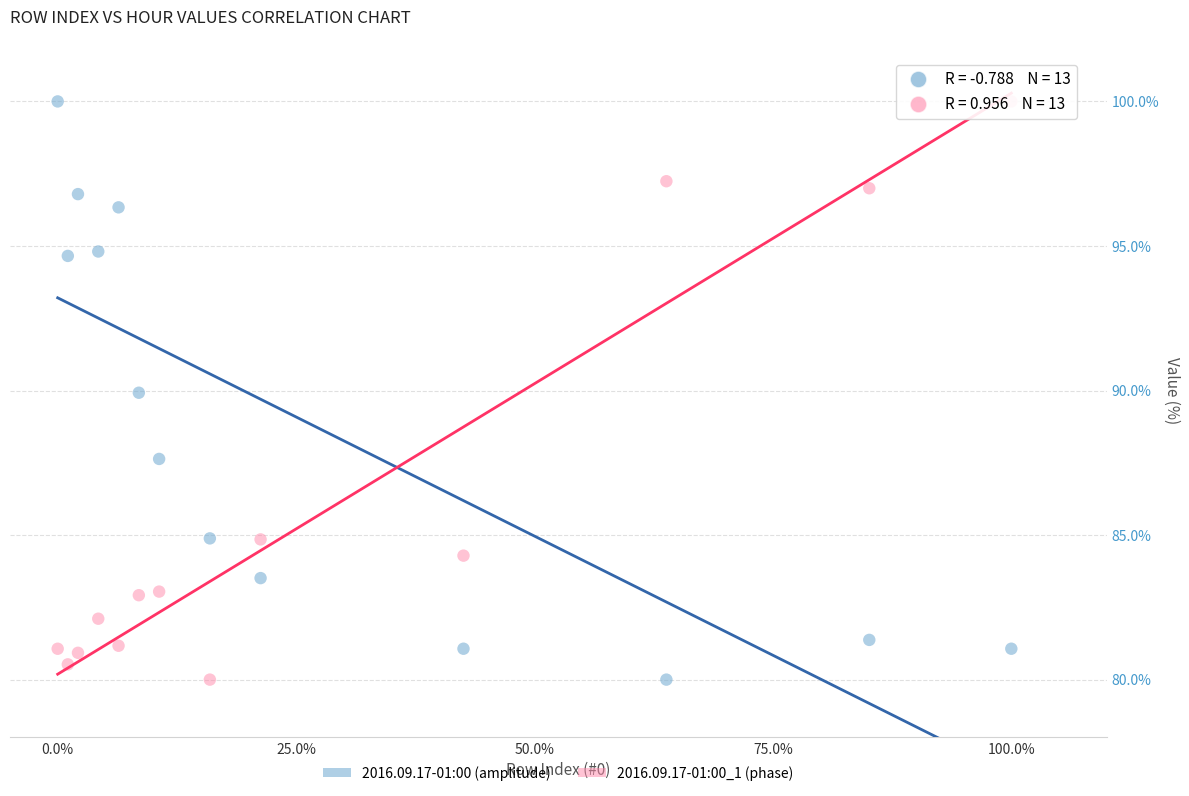

Across all data points, what is the range of Y values (max minus min)?

20.0